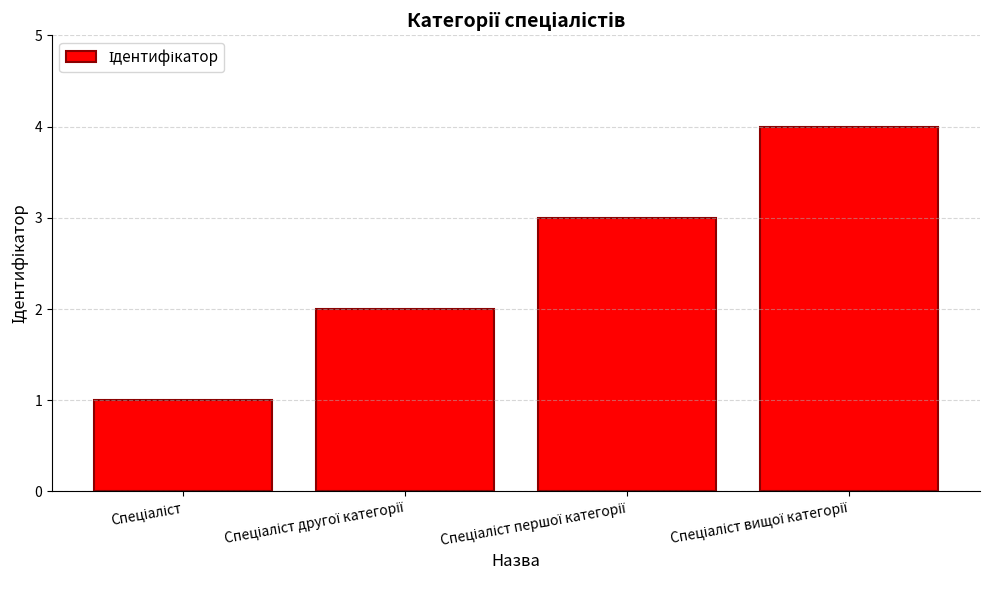

What is the difference between the maximum and minimum values?

3